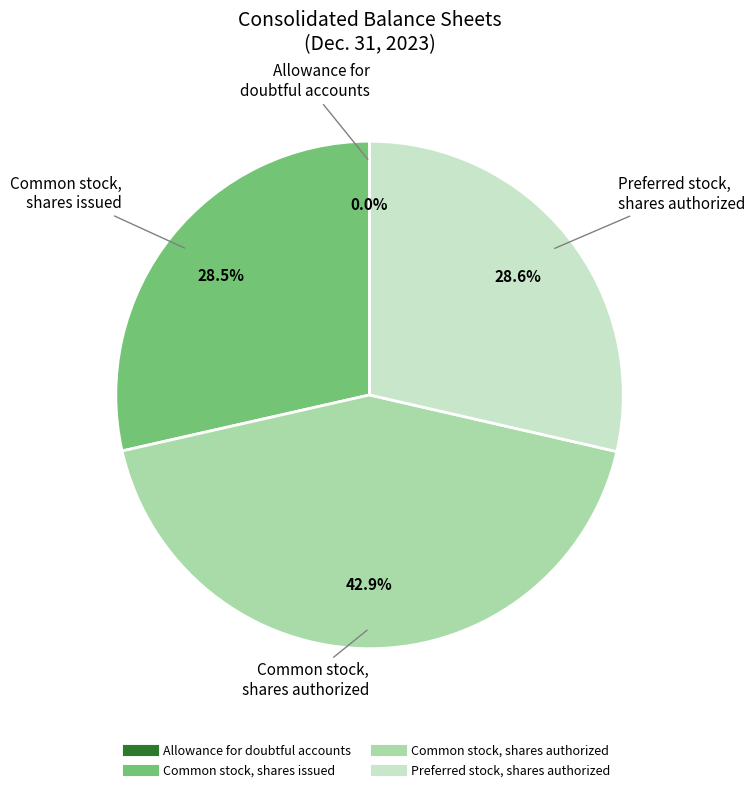

Is there any slice that represents more than half of the pie?

No